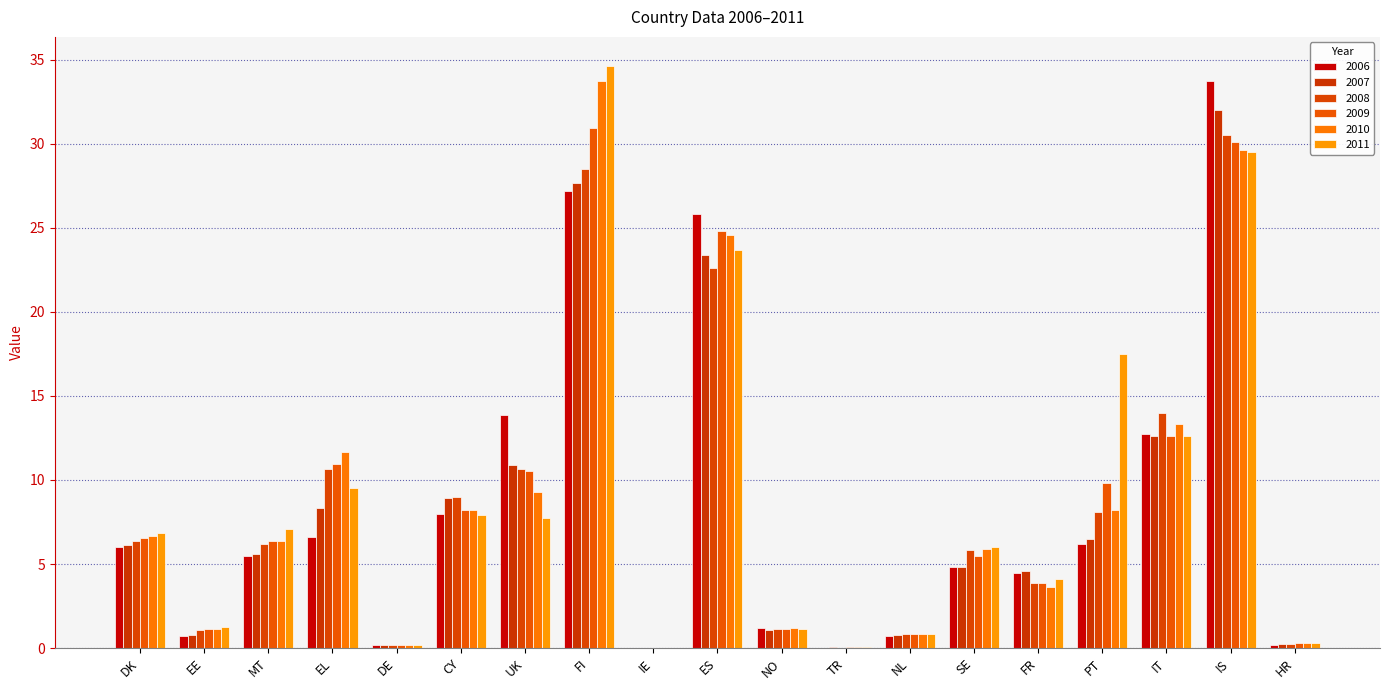

At which category does the chart reach its minimum across all series?

IE